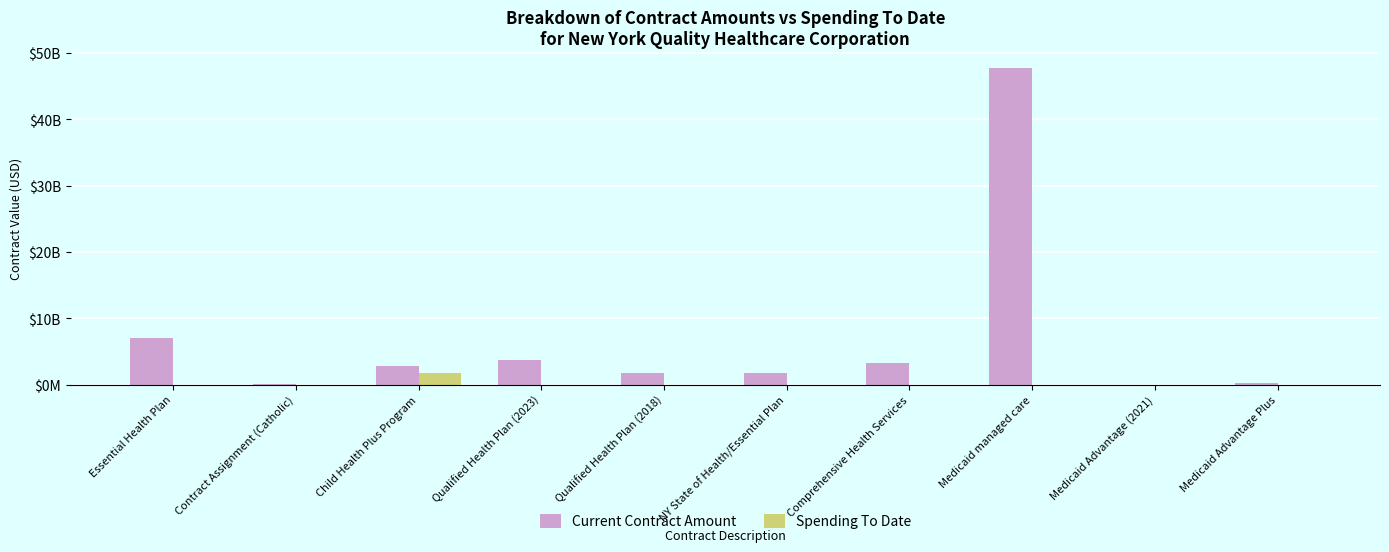

Between Essential Health Plan and Child Health Plus Program, which series saw the biggest shift?

Current Contract Amount